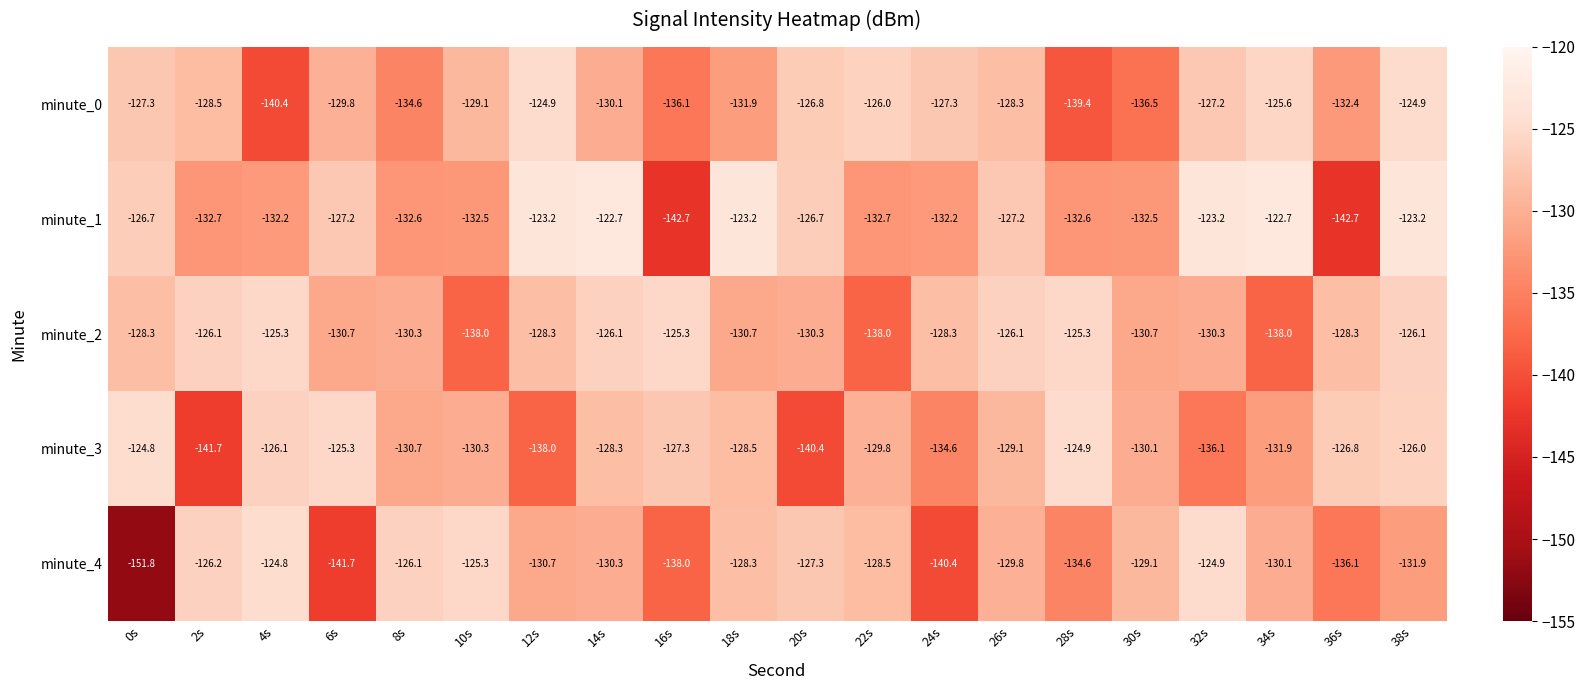

Between 18s and 28s, which series saw the biggest shift?

minute_1